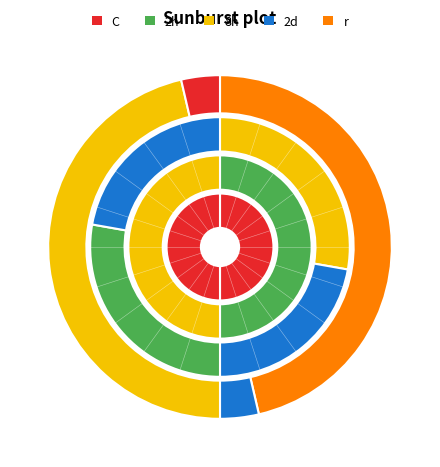

Does any single category account for the majority?

No